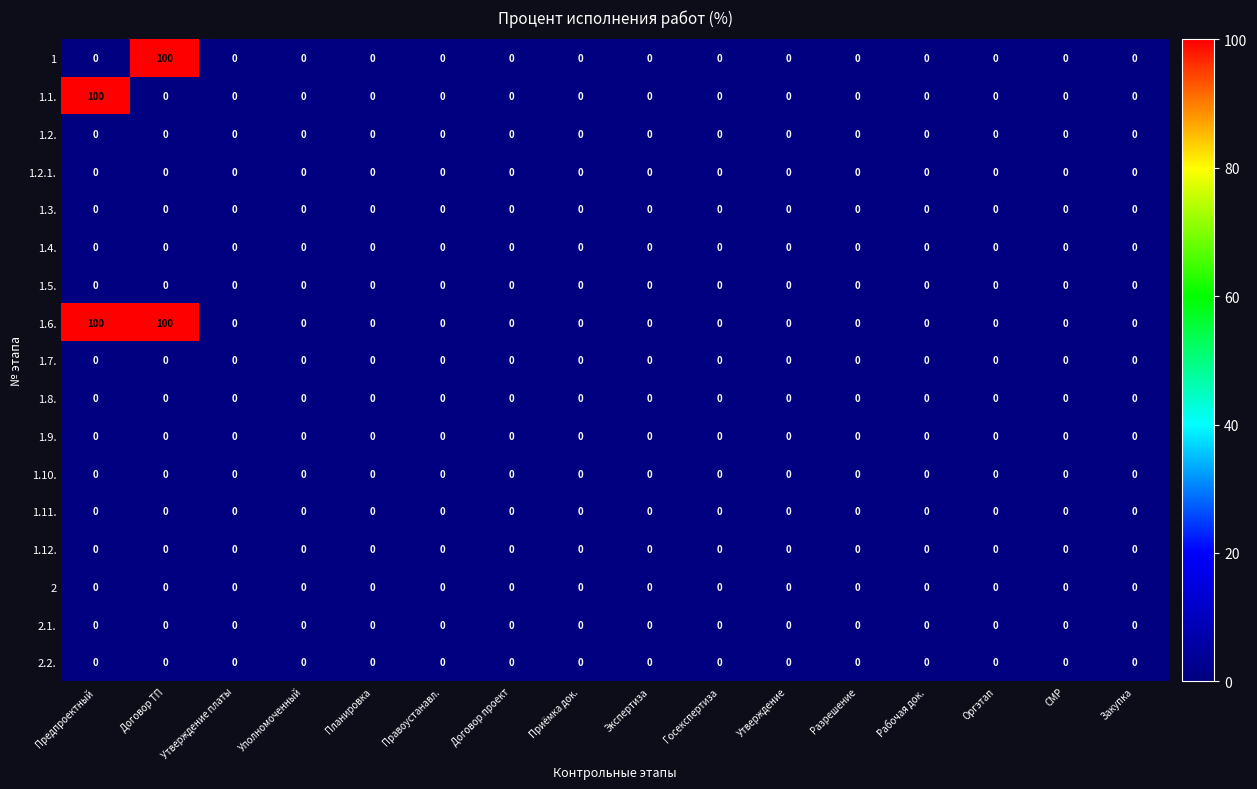

At how many categories does at least one series exceed 24?

2